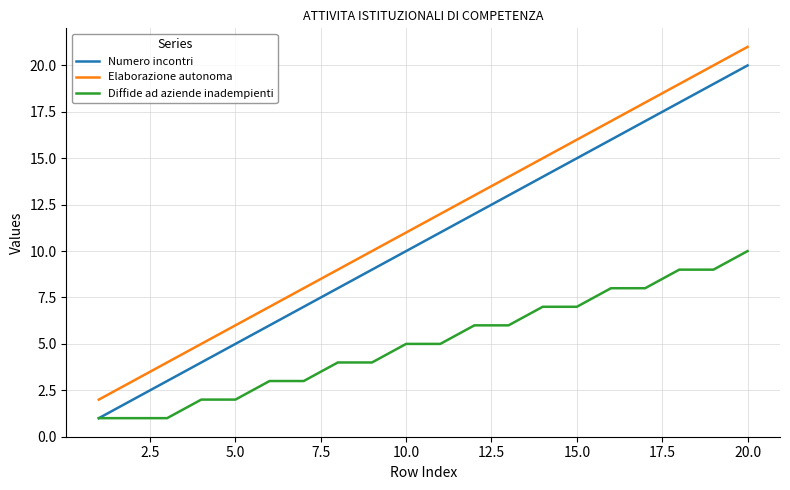

Does the chart display data point markers on the line(s)?

No